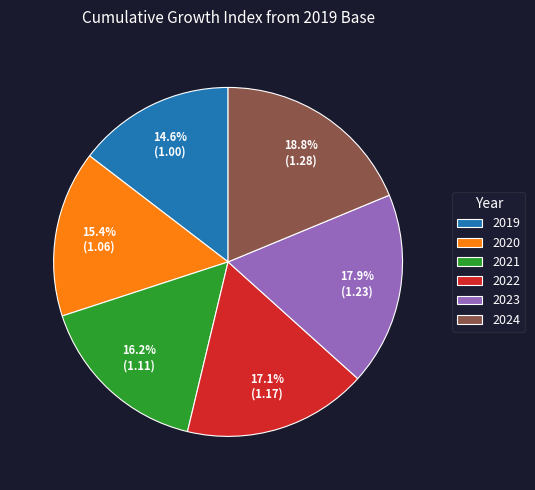

Is 2022 the majority of the pie?

No